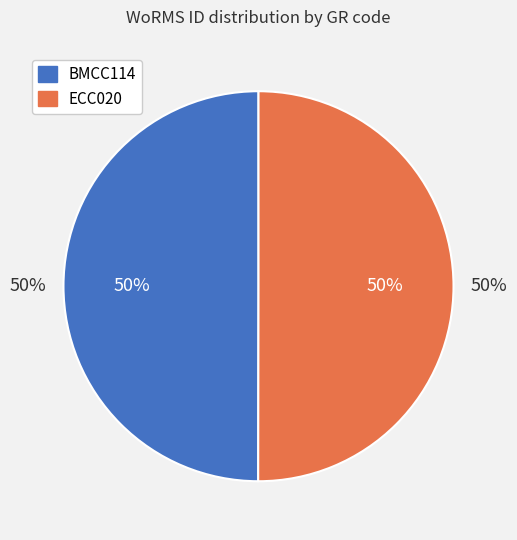

How many segments does this pie chart have?

2